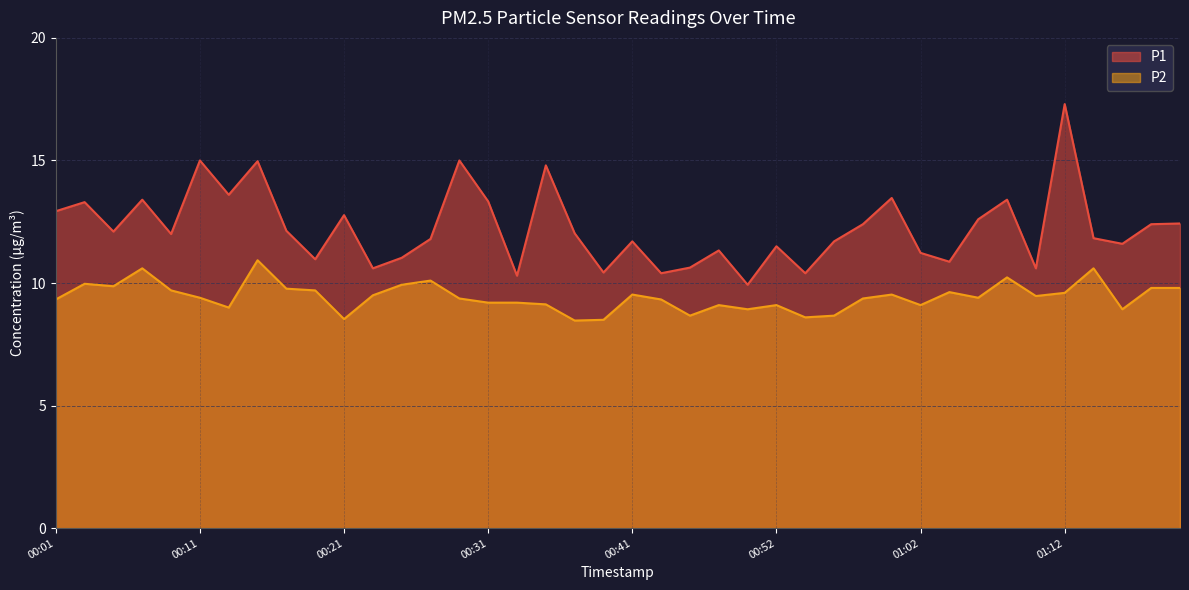

Where does the P1 series first go above 12?

00:01